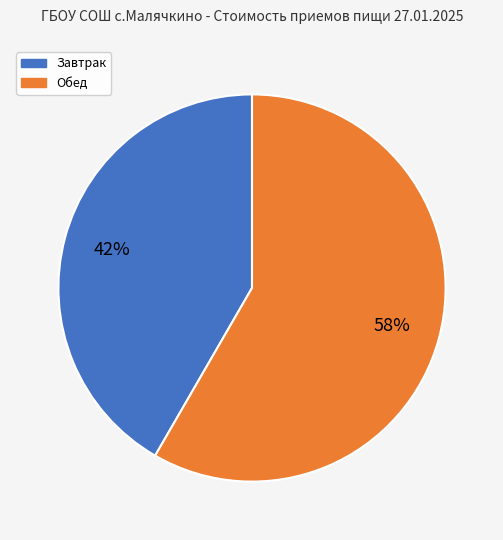

What is the ratio of the value at Завтрак to the value at Обед?

0.7